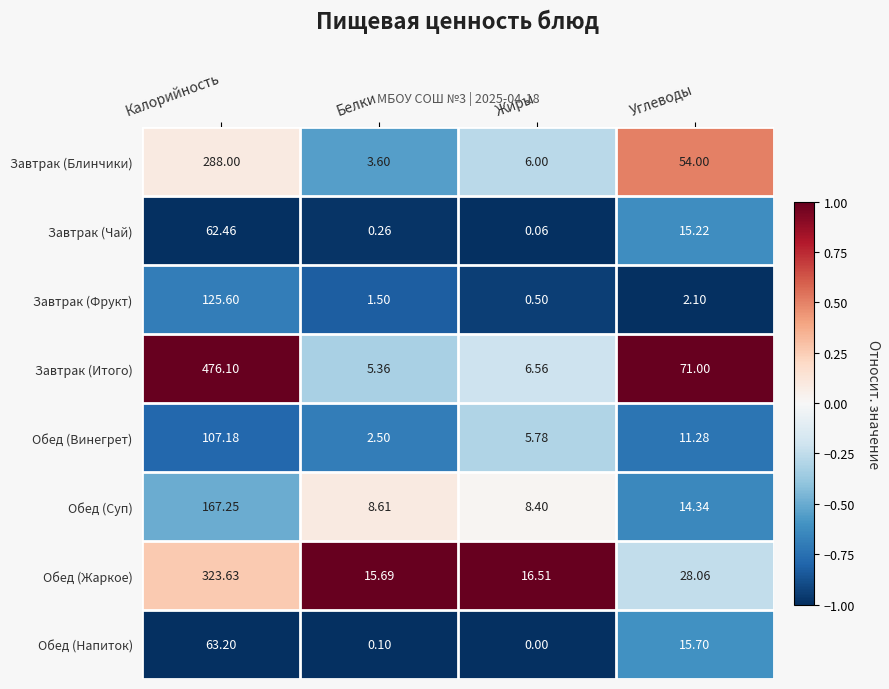

Which series changed the most between Белки and Углеводы?

Завтрак (Итого)